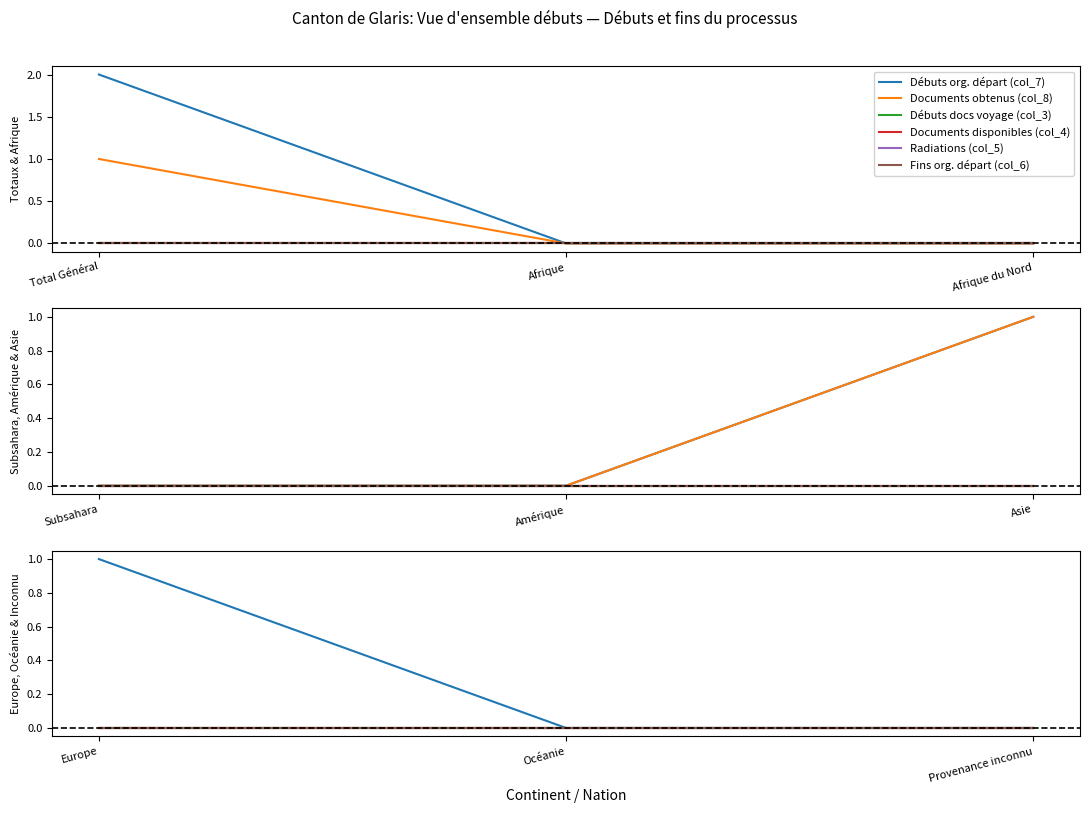

What position from the left is Océanie?

2